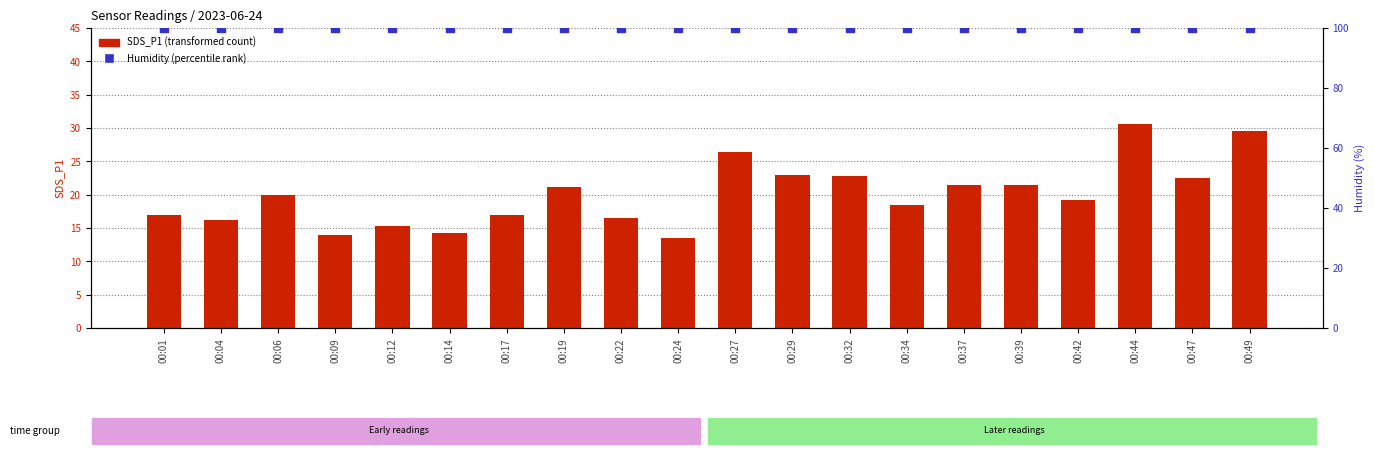

Which series reaches the maximum Y coordinate?

Humidity (percentile)